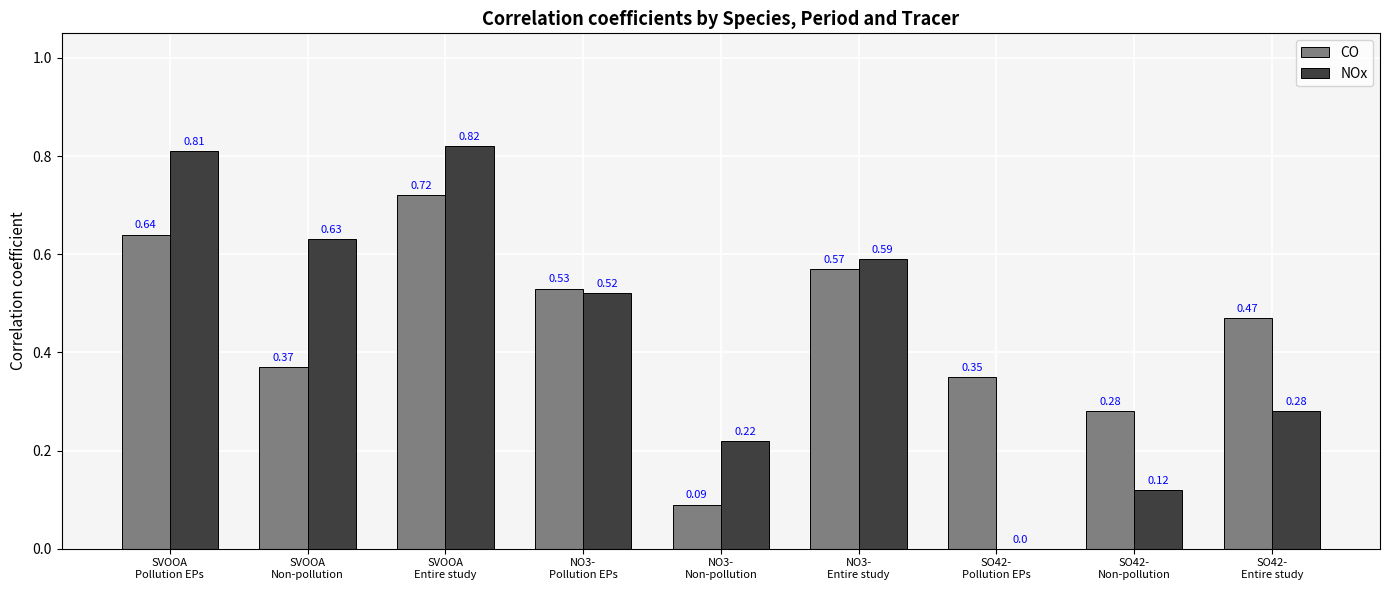

What is the sum of all NOx values?

4.0